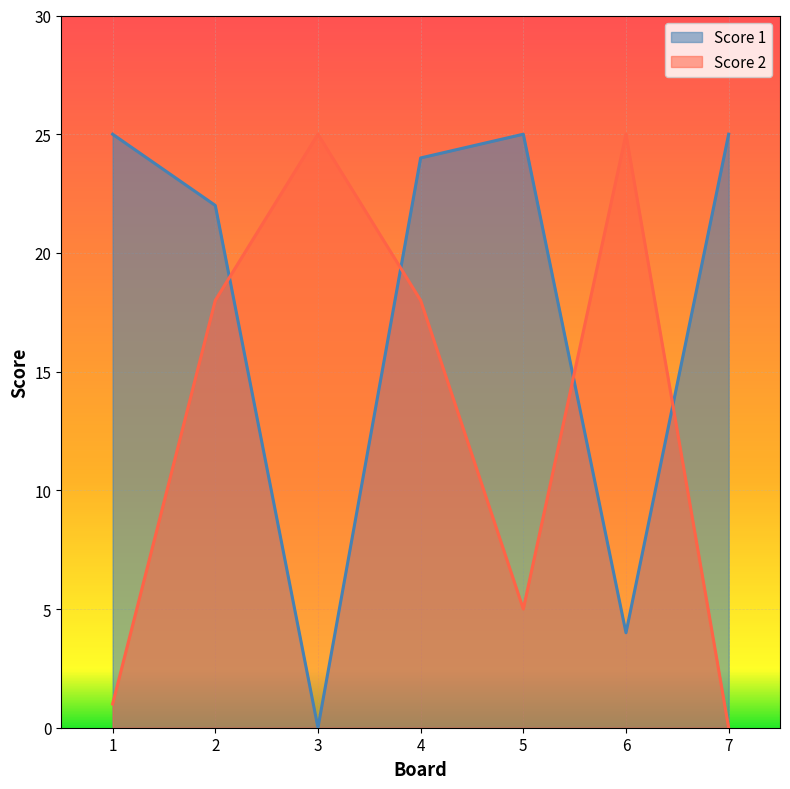

The Score 1 series shows 6 at 6. True or false?

False